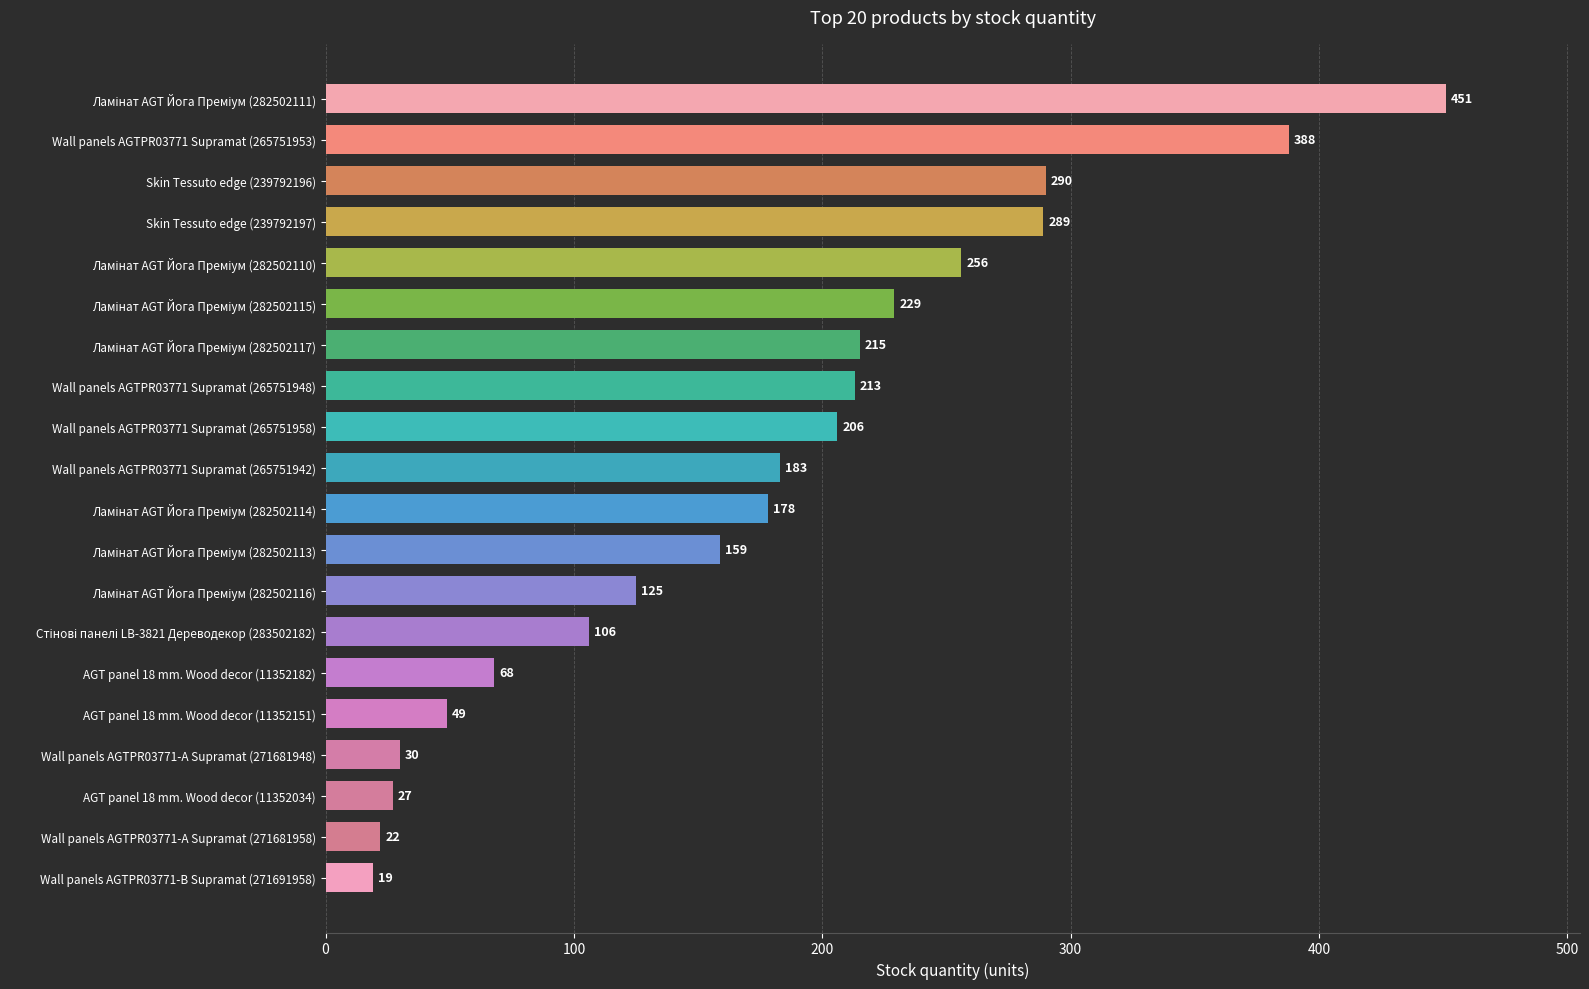

What is the difference between the second highest and second lowest values?

366